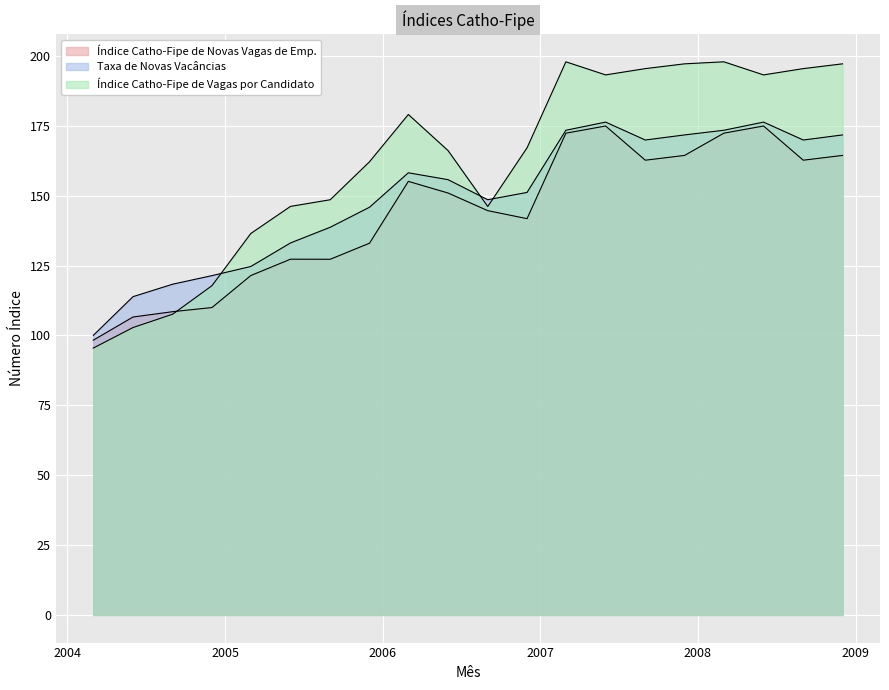

What is the label of the 16th point from the left?

2007-12